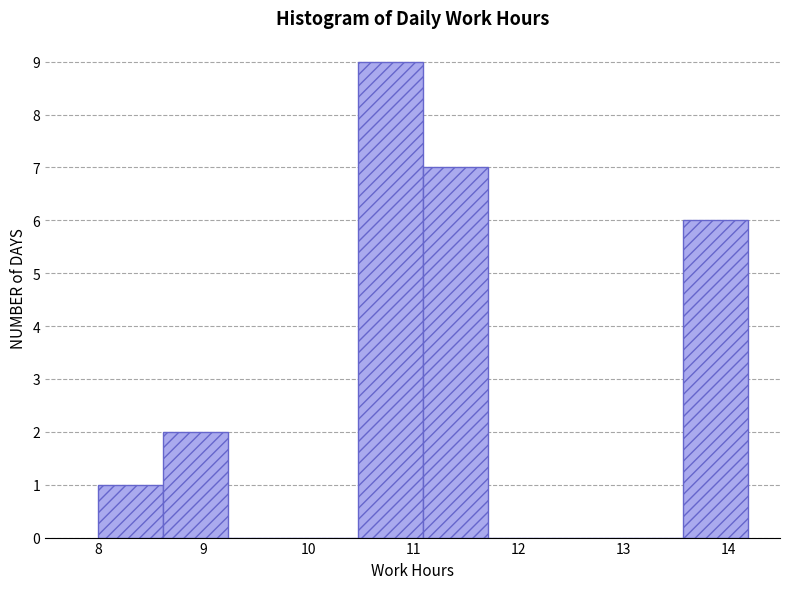

What is the height of the bar covering 13.6 to 14.2 on the x-axis? Neither the bar edges nor the heights are printed on the chart, so give them approximately, as read against the axes.

6